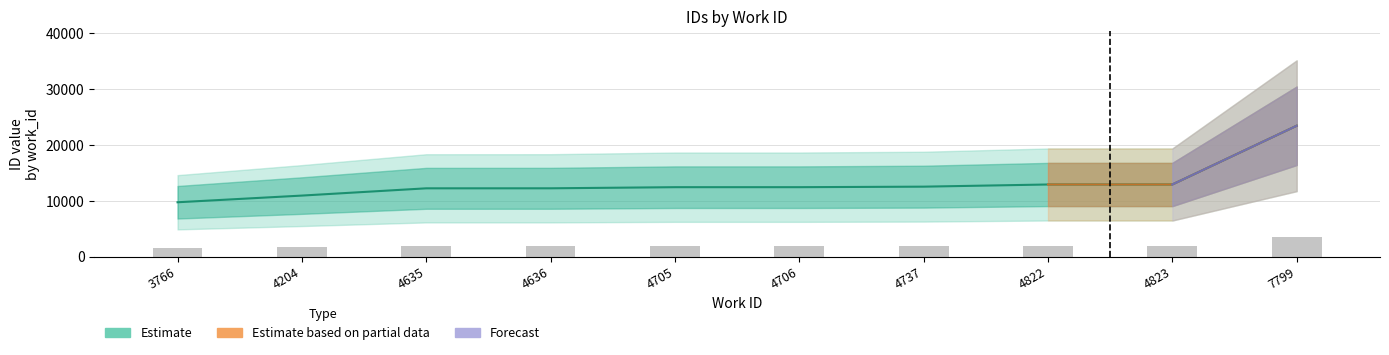

Reading right to left, extract all data points from this chart.

id_lower: 3510.6	1933.8	1933.6	1875.4	1861.5	1861.3	1831.3	1830.8	1635.9	1456.6
id_mid: 23404.0	12892.0	12891.0	12503.0	12410.0	12409.0	12209.0	12205.0	10906.0	9711.0